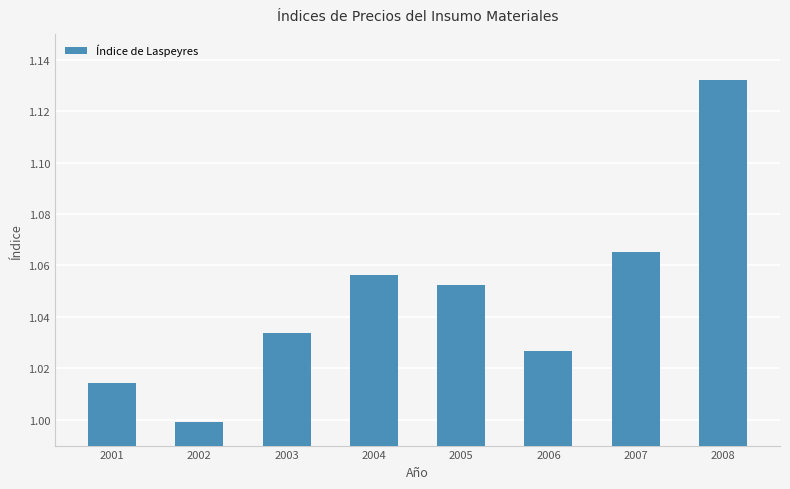

What is the difference between the second highest and second lowest values?

0.1